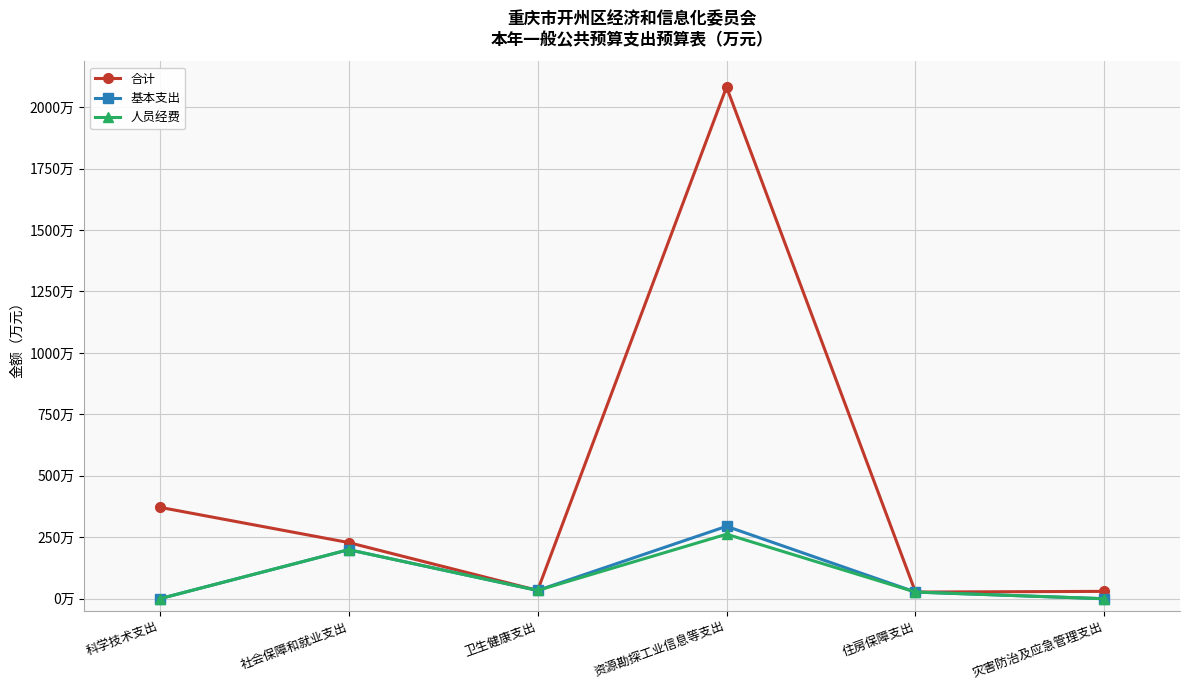

The 人员经费 series shows 0.0 at 科学技术支出. True or false?

True